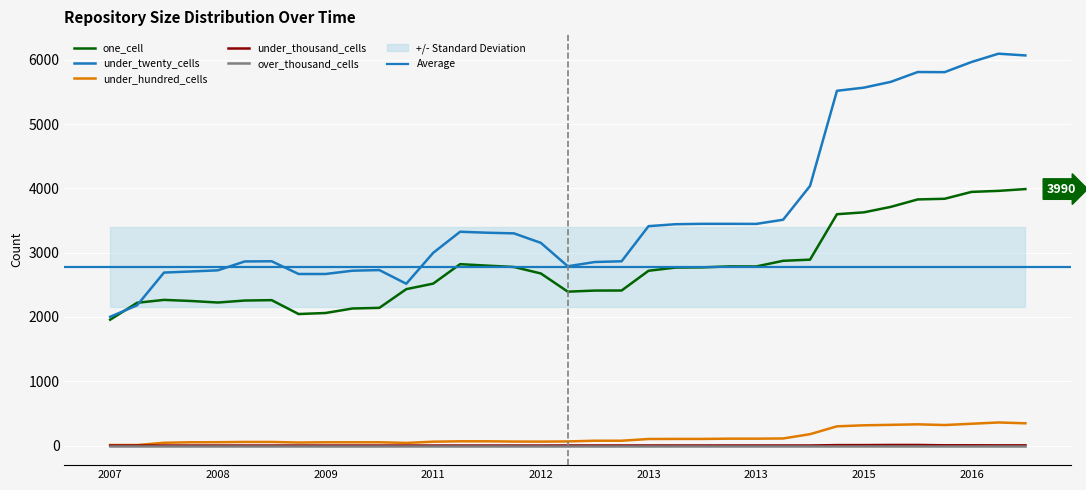

What is the average value of the under_hundred_cells series?

128